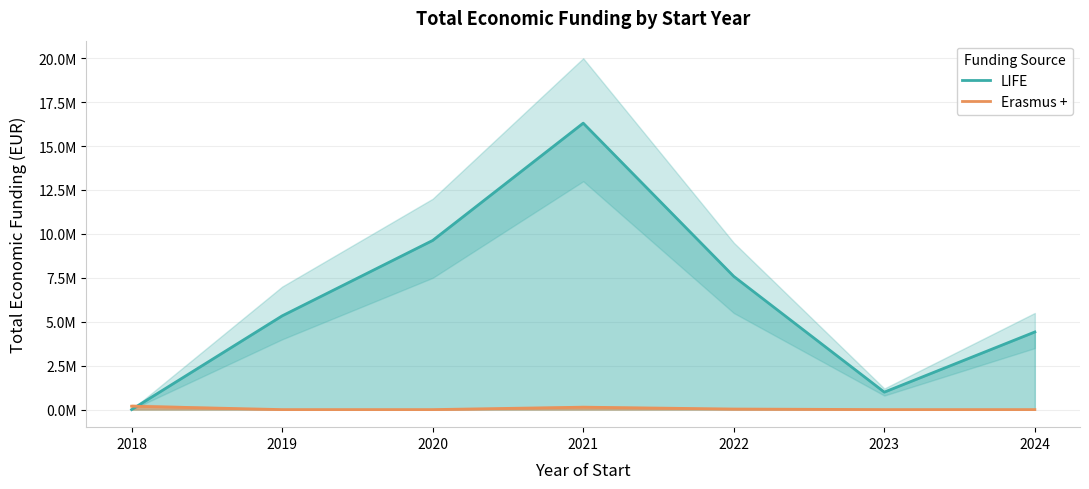

What are all the series names shown in the legend?

LIFE, Erasmus +